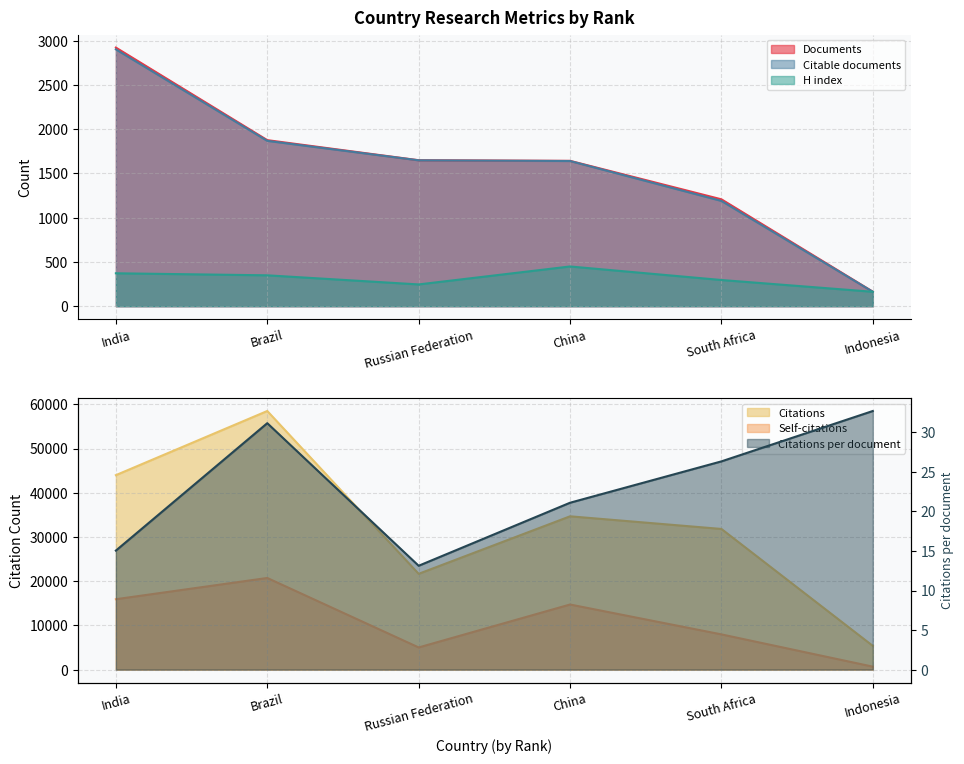

Which label corresponds to the smallest value in the chart?

Russian Federation